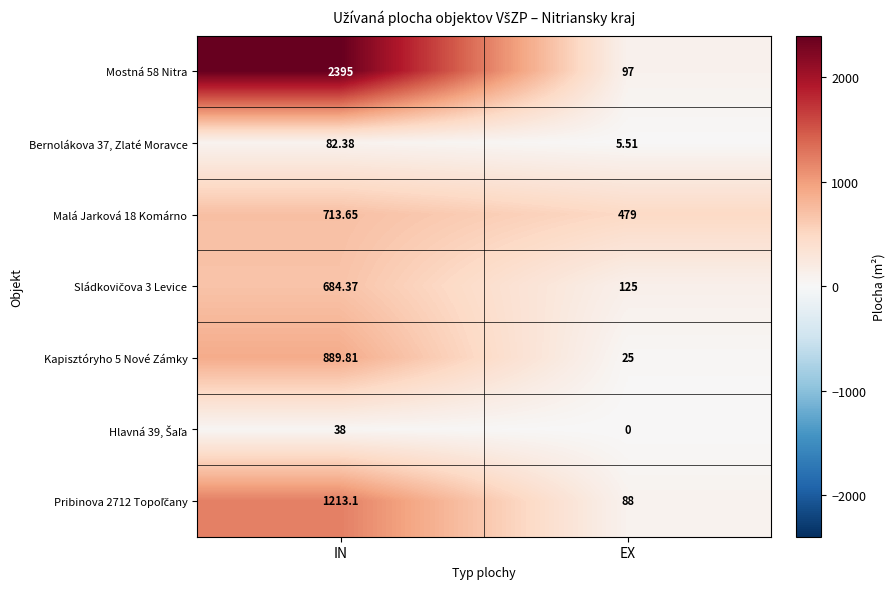

At which category does the chart reach its peak across all series?

IN